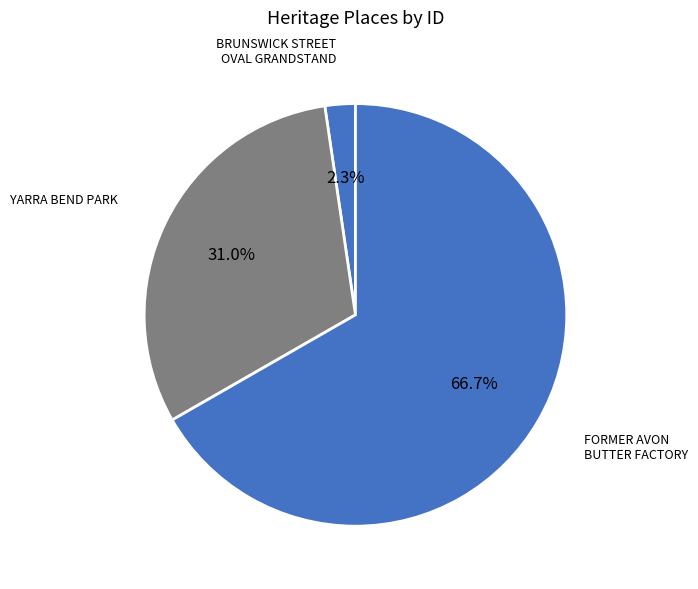

What is the majority slice?

FORMER AVON BUTTER FACTORY